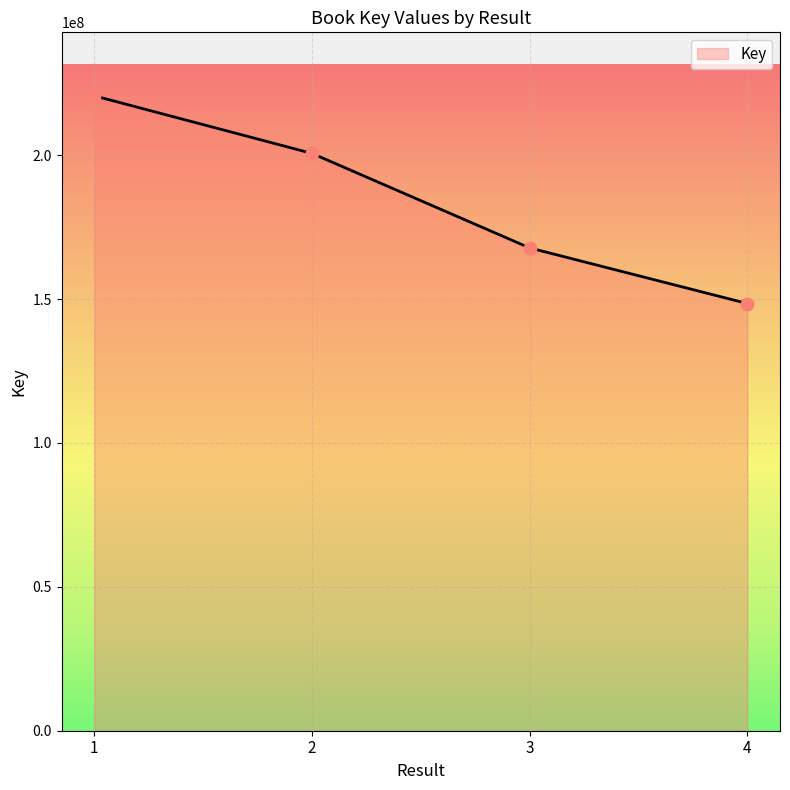

Which has a higher value, 2 or 3?

2